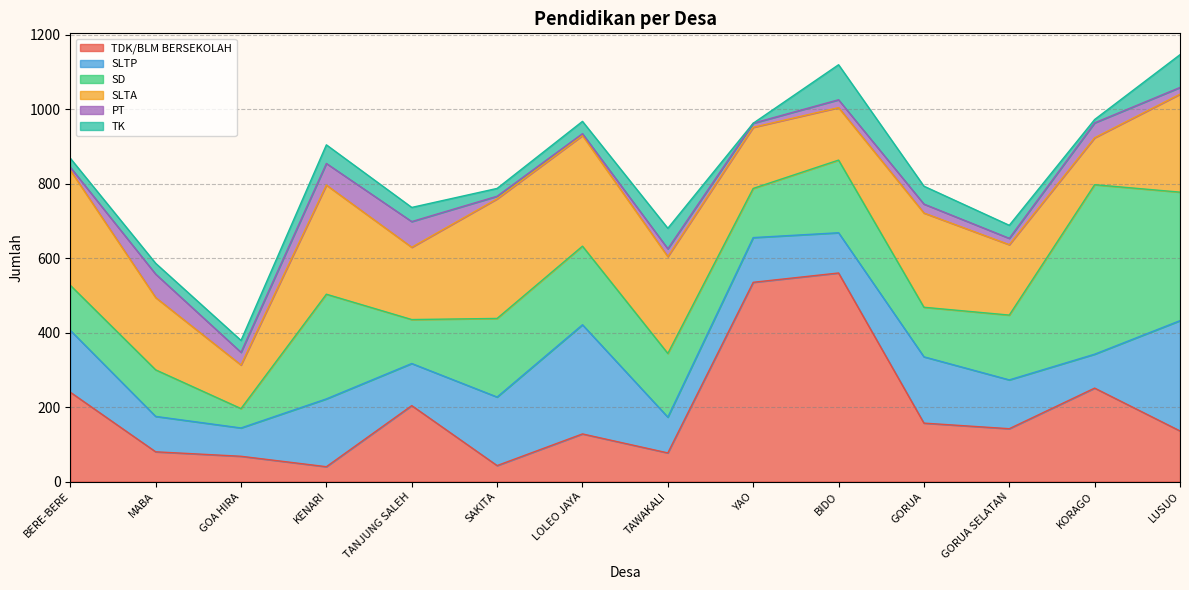

How many intersections are there between TDK/BLM BERSEKOLAH and TK?

2